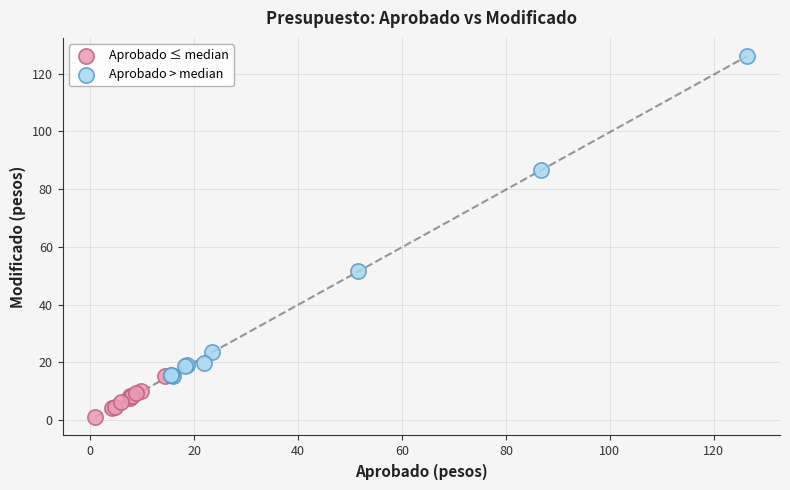

Which series has the largest Y range (max minus min)?

Aprobado > median